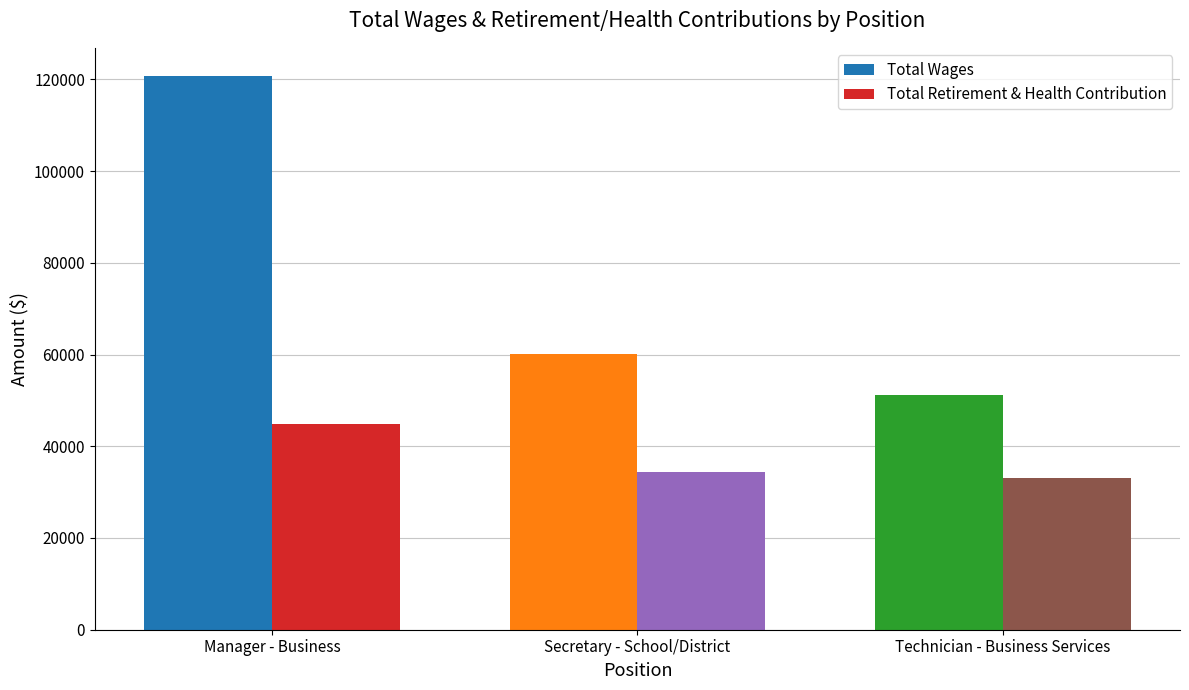

What is the lowest value of the Total Wages series?

51220